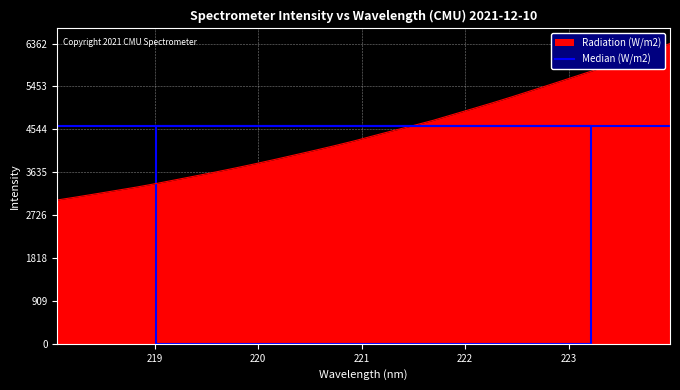

List the labels in order of value, smallest first.

218.0596, 218.2508, 218.442, 218.6332, 218.8244, 219.0156, 219.2067, 219.3979, 219.589, 219.7801, 219.9712, 220.1623, 220.3533, 220.5444, 220.7354, 220.9264, 221.1174, 221.3083, 221.4993, 221.6902, 221.8812, 222.0721, 222.263, 222.4538, 222.6447, 222.8355, 223.0264, 223.2172, 223.408, 223.5987, 223.7895, 223.9802